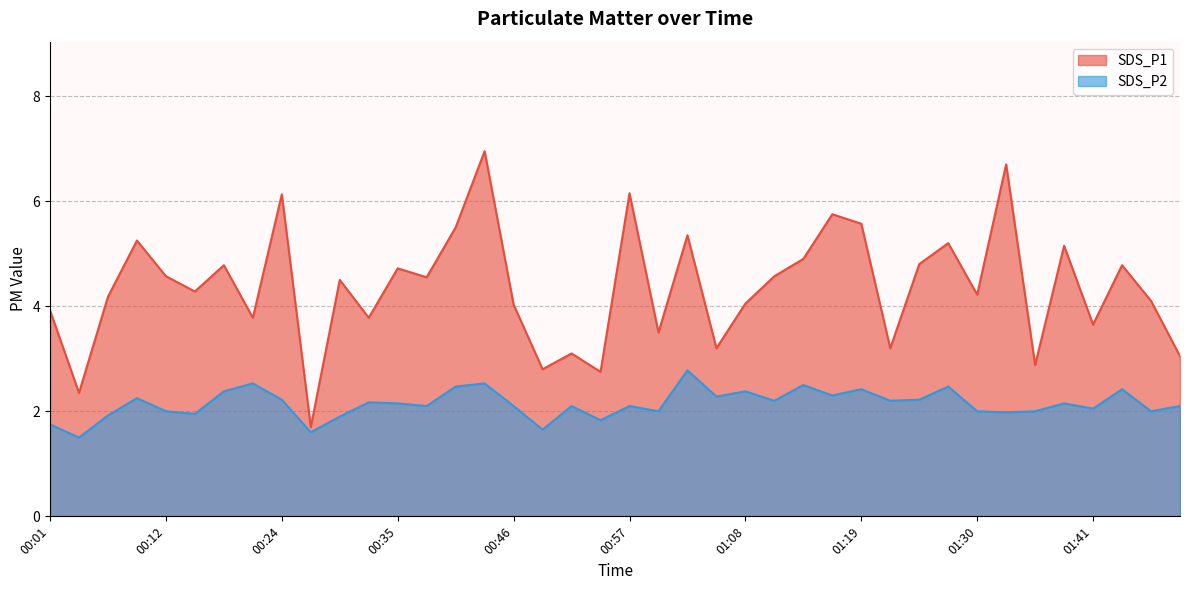

At which label is SDS_P1 closest to 4?

00:46